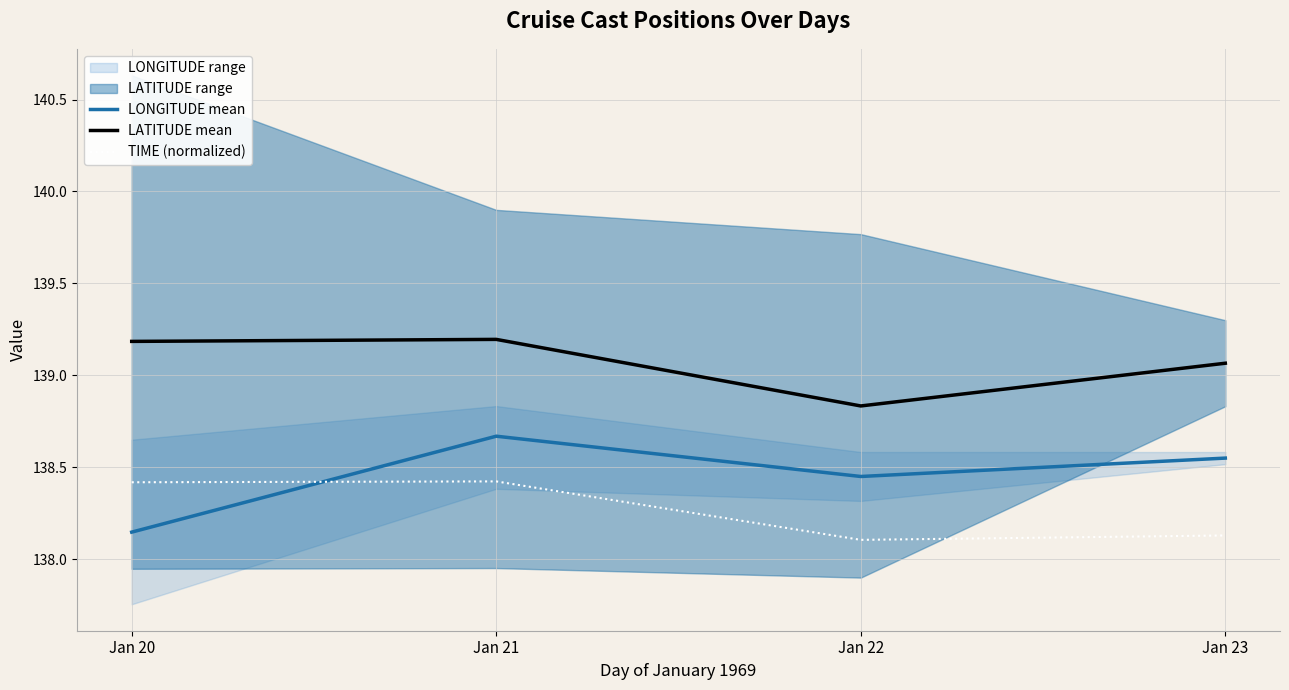

Where is LONGITUDE mean nearest to the value 138?

Jan 20